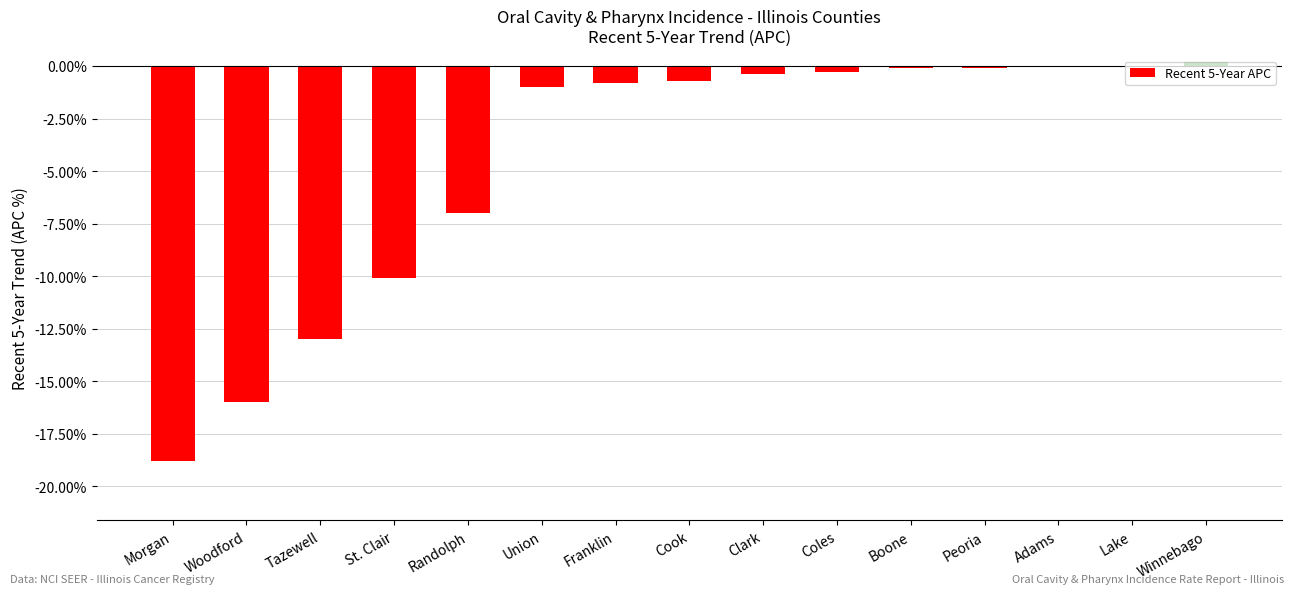

Reading left to right, what are all the values shown in this chart?

Morgan=-18.8	Woodford=-16.0	Tazewell=-13.0	St. Clair=-10.1	Randolph=-7.0	Union=-1.0	Franklin=-0.8	Cook=-0.7	Clark=-0.4	Coles=-0.3	Boone=-0.1	Peoria=-0.1	Adams=0.0	Lake=0.0	Winnebago=0.2